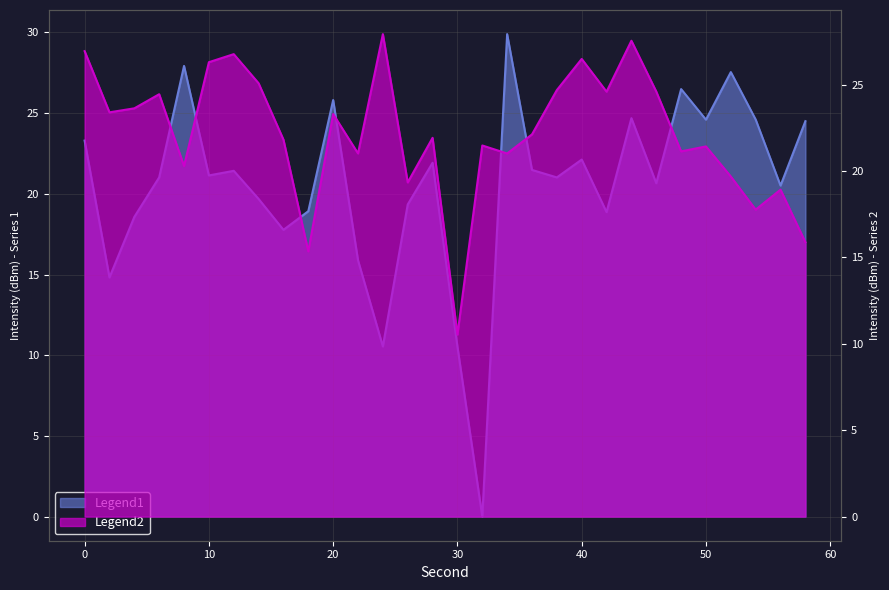

Reading left to right, what are all the values shown in this chart?

intensity(dBm): 23.3	14.8	18.6	21.0	27.9	21.1	21.4	19.7	17.8	18.9	25.8	15.9	10.5	19.3	21.9	10.5	0.0	29.9	21.5	21.0	22.1	18.9	24.7	20.7	26.5	24.6	27.5	24.6	20.5	24.5
minute_intensity: 26.9	23.4	23.6	24.4	20.3	26.3	26.8	25.1	21.8	15.4	23.3	21.0	27.9	19.3	21.9	10.5	21.5	21.0	22.1	24.7	26.5	24.6	27.5	24.6	21.1	21.4	19.7	17.8	18.9	15.9